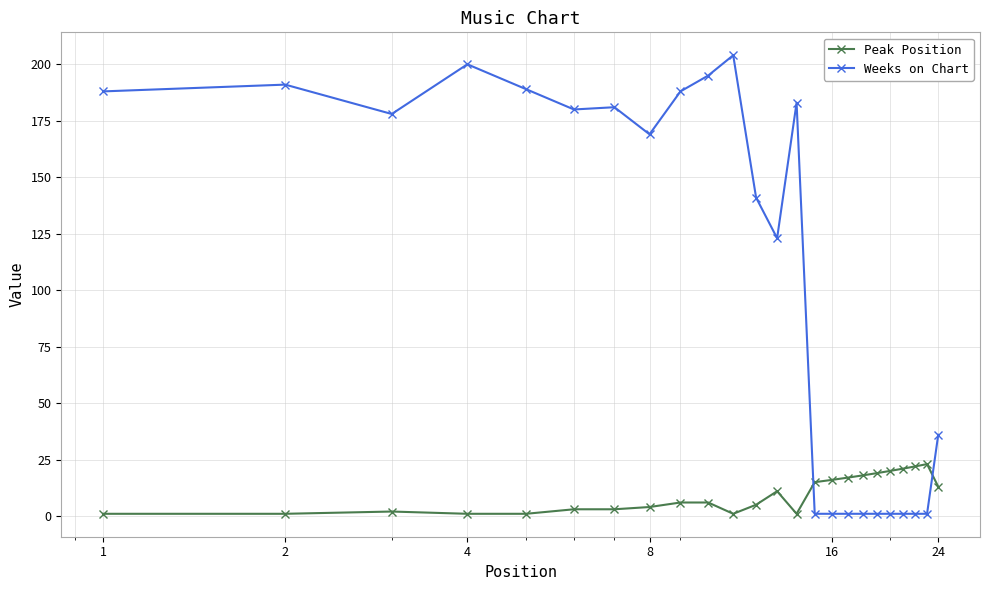

True or false: Weeks on Chart has more than 1 interior local peaks.

True